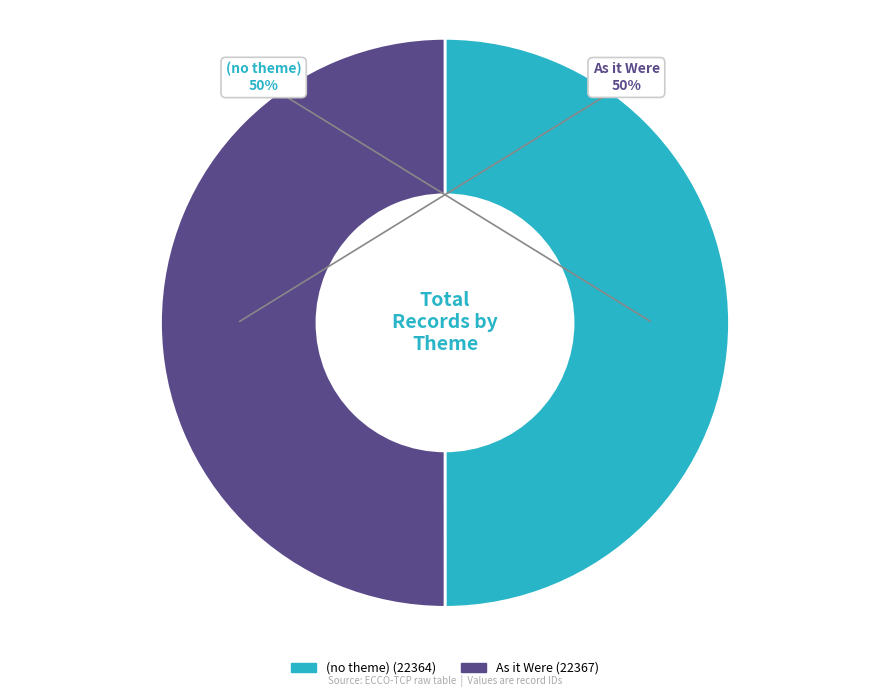

To the nearest percent, what percentage of the pie is (no theme)?

50%